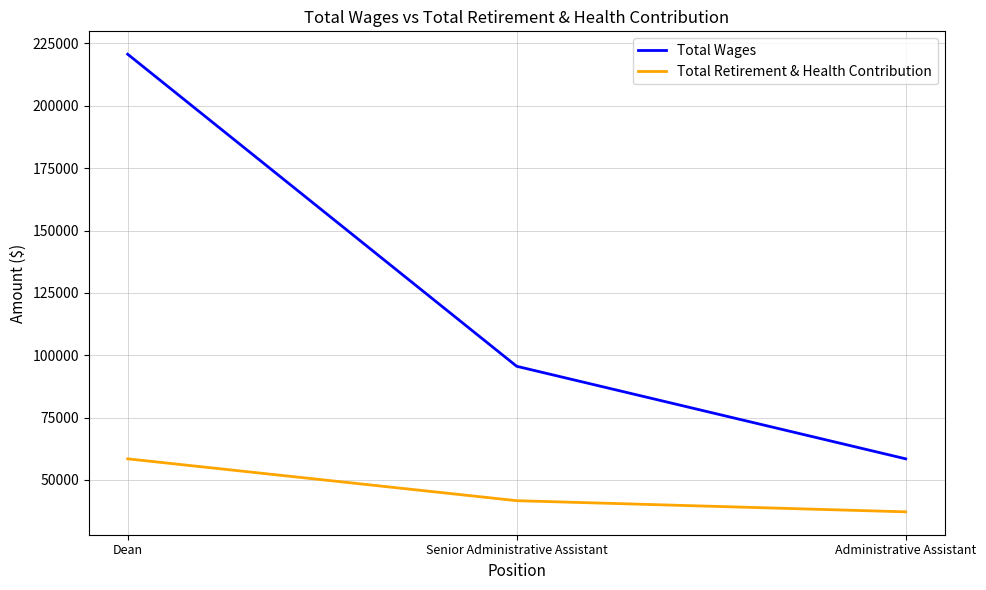

Does the chart display data point markers on the line(s)?

No